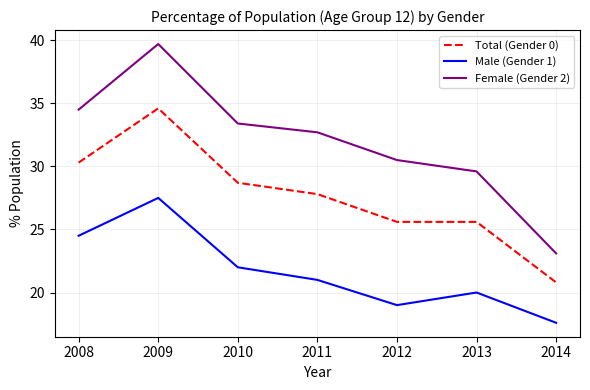

True or false: Male (Gender 1) has a value of 29.8 at 2012.

False